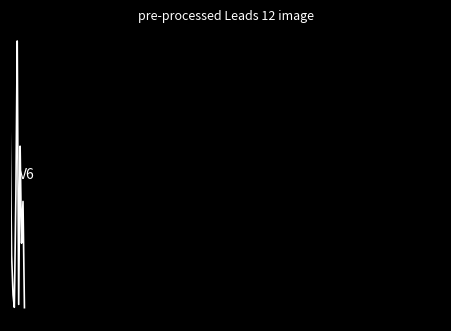

Is this an area chart (filled region under the line)?

No